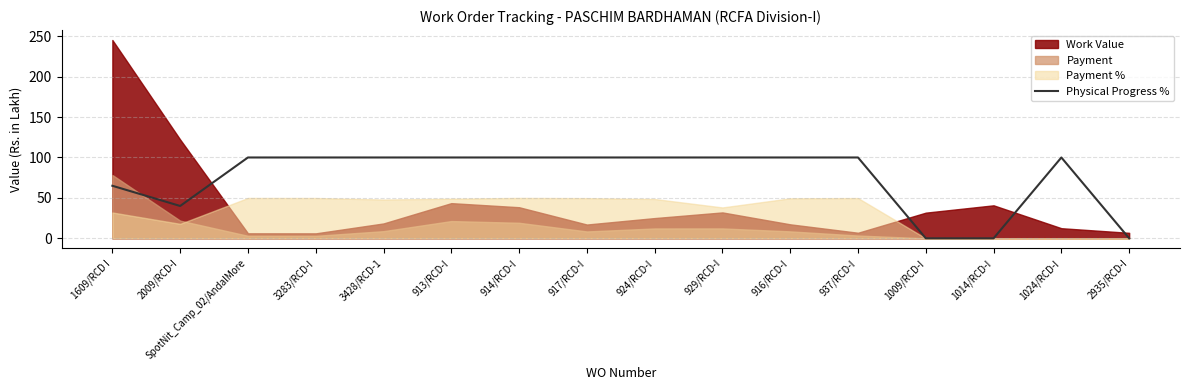

What position from the left is 2935/RCD-I?

16